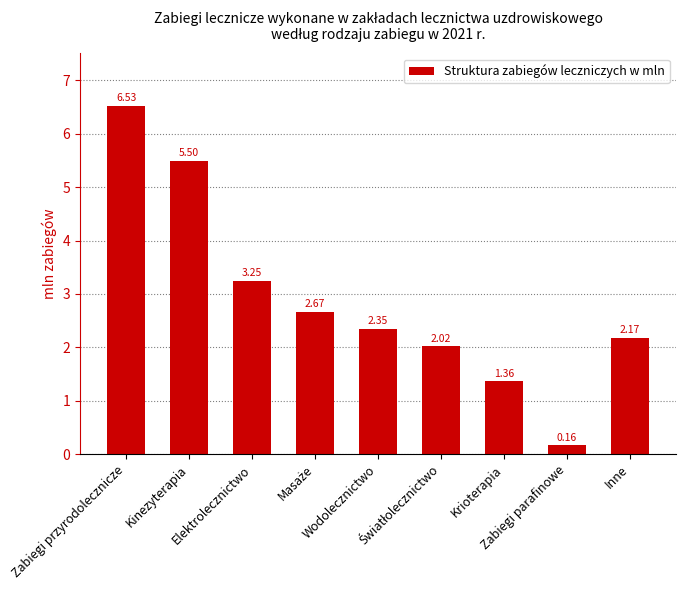

What is the label of the 8th bar from the left?

Zabiegi parafinowe